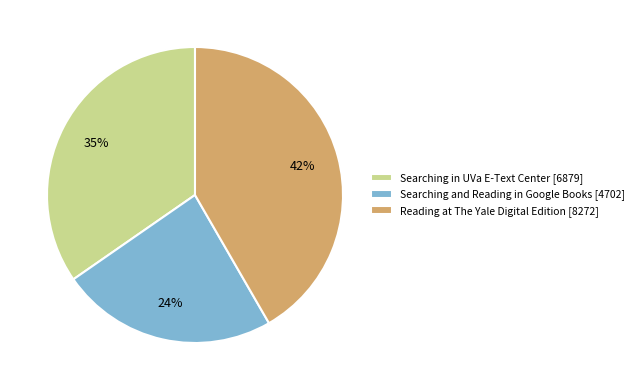

Is the sum of Searching and Reading in Google Books [4702] and Searching in UVa E-Text Center [6879] greater than half?

Yes